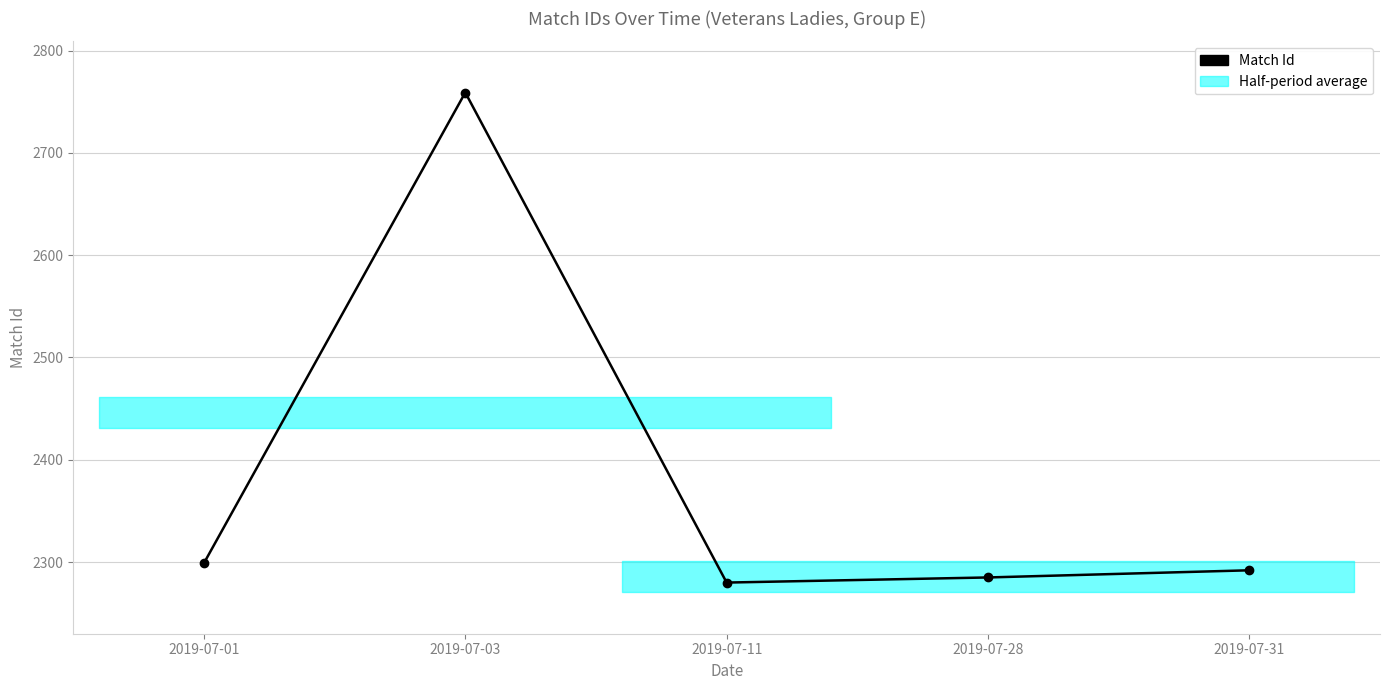

Where is the first local maximum?

2019-07-03